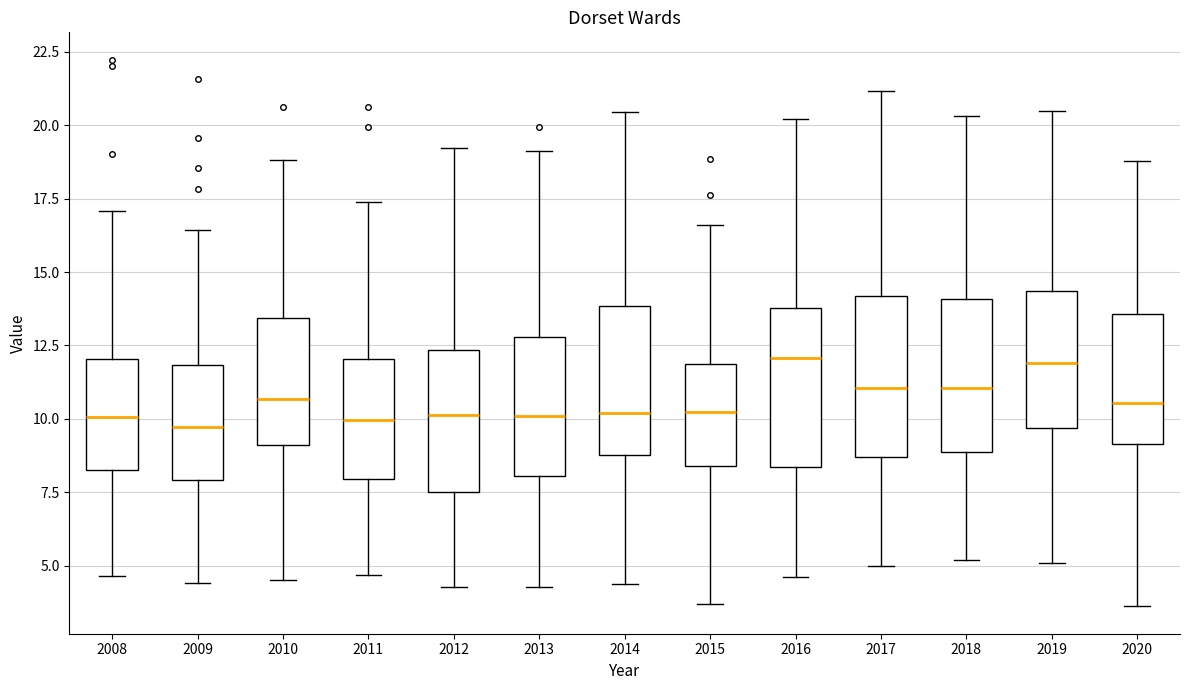

Reading left to right, transcribe this box plot: for each box, give where its median line is, the range the box spans, and where its two whiskers end, as read against the y-axis. The values are not printed on the chart, so give them approximately, as read against the axis.

2008: median 10.0, box 8.5 to 12.0, whiskers 4.5 to 17.0
2009: median 9.5, box 8.0 to 12.0, whiskers 4.5 to 16.5
2010: median 10.5, box 9.0 to 13.5, whiskers 4.5 to 19.0
2011: median 10.0, box 8.0 to 12.0, whiskers 4.5 to 17.5
2012: median 10.0, box 7.5 to 12.5, whiskers 4.5 to 19.0
2013: median 10.0, box 8.0 to 13.0, whiskers 4.5 to 19.0
2014: median 10.0, box 9.0 to 14.0, whiskers 4.5 to 20.5
2015: median 10.0, box 8.5 to 12.0, whiskers 3.5 to 16.5
2016: median 12.0, box 8.5 to 14.0, whiskers 4.5 to 20.0
2017: median 11.0, box 8.5 to 14.0, whiskers 5.0 to 21.0
2018: median 11.0, box 9.0 to 14.0, whiskers 5.0 to 20.5
2019: median 12.0, box 9.5 to 14.5, whiskers 5.0 to 20.5
2020: median 10.5, box 9.0 to 13.5, whiskers 3.5 to 19.0